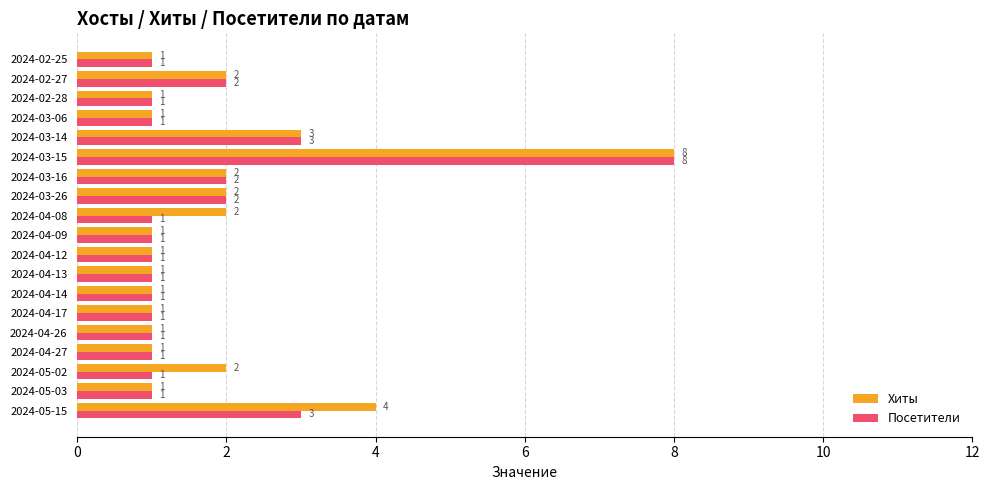

List the series in order of their overall mean, highest first.

Хиты, Посетители